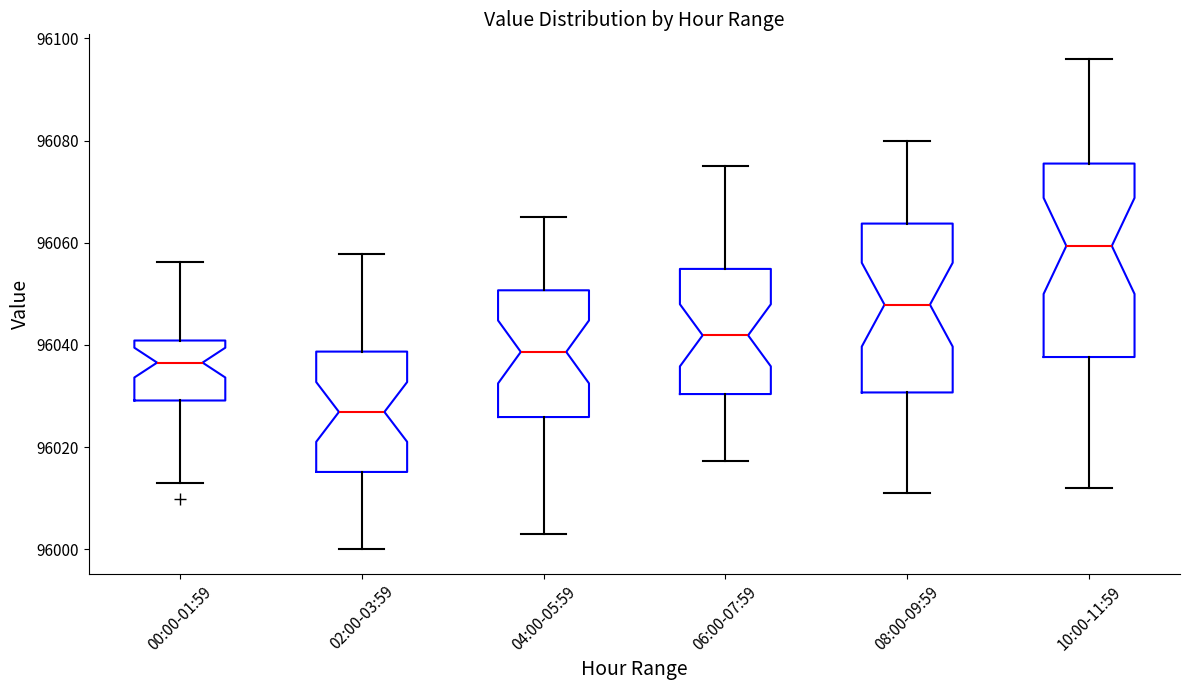

Which box's median line is the lowest?

02:00-03:59